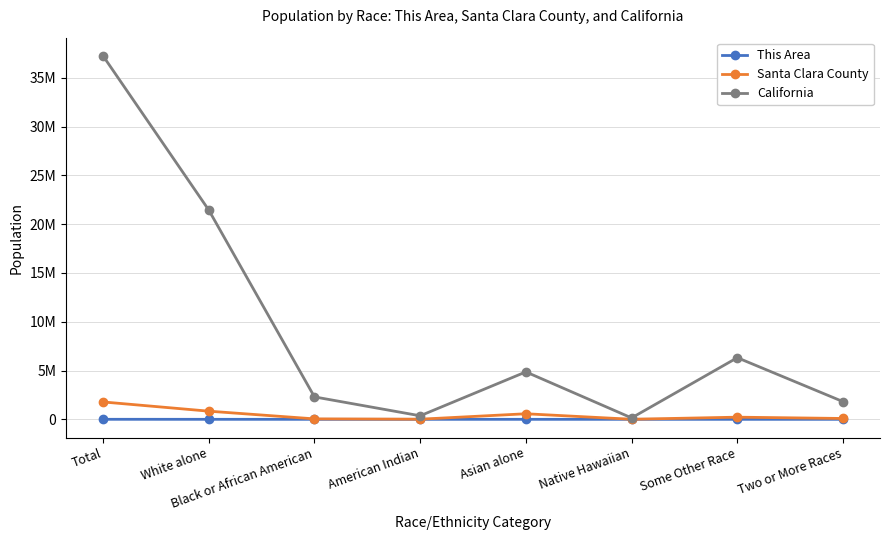

Is the value of This Area at Two or More Races greater than the value of Santa Clara County at Native Hawaiian?

No